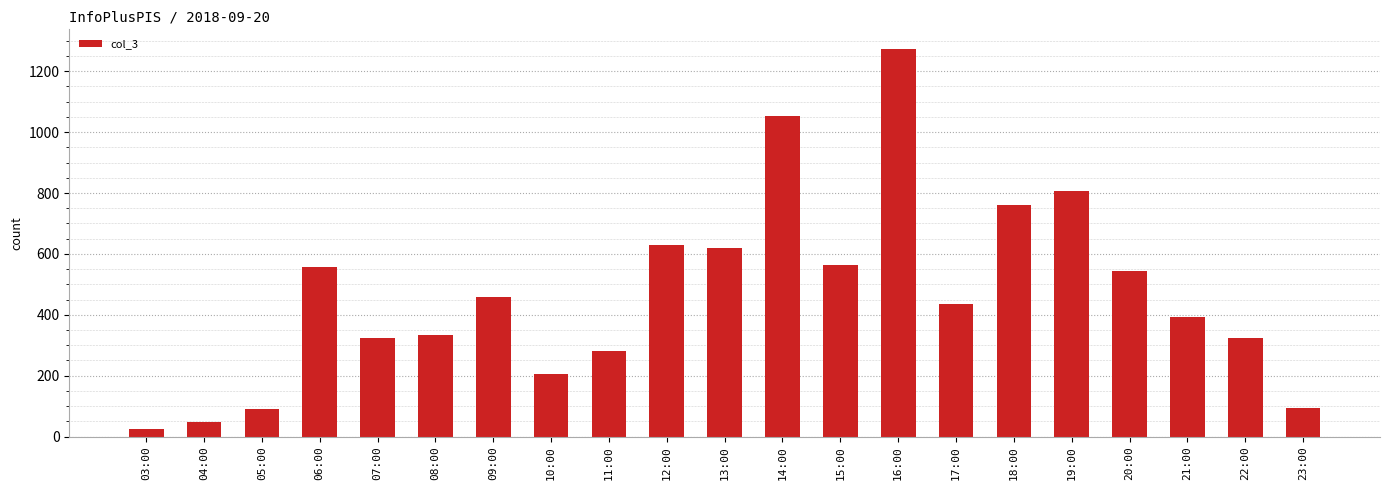

How many bars are there in total?

21